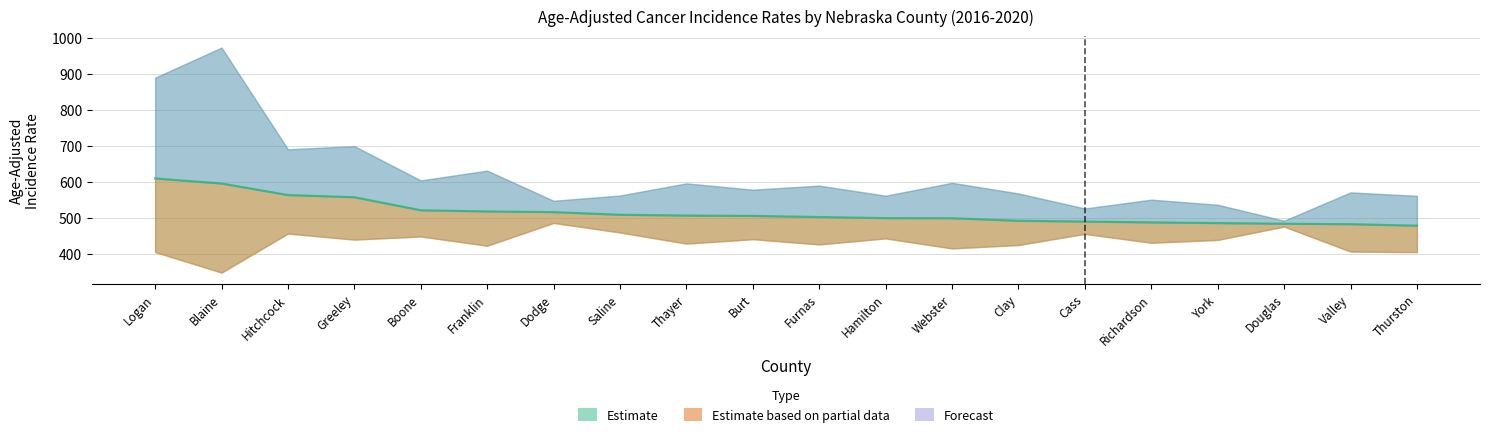

What is the label of the 7th point from the left?

Dodge